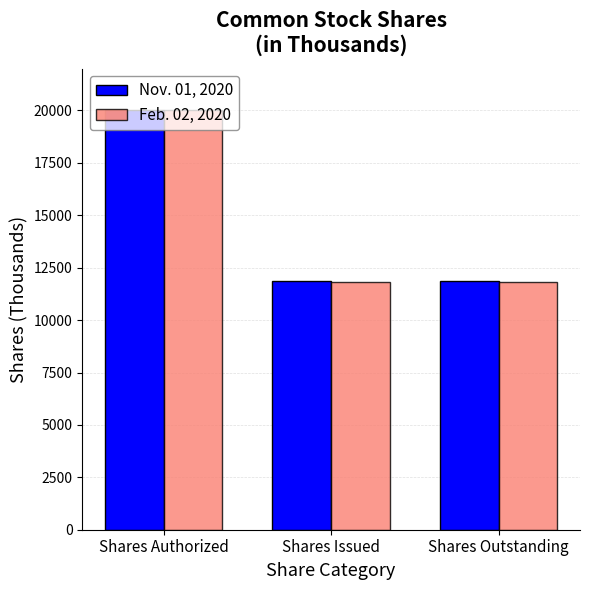

How many bars are there in total?

6